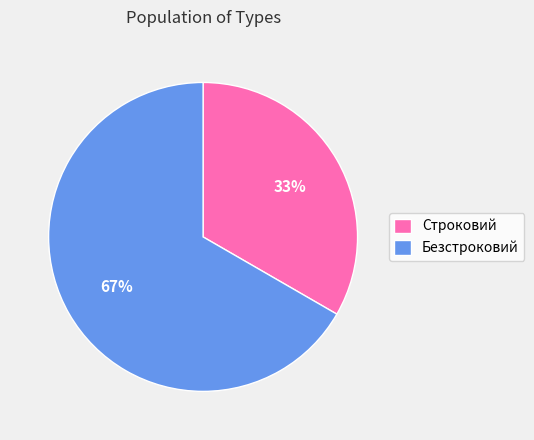

Which category accounts for the majority?

Безстроковий